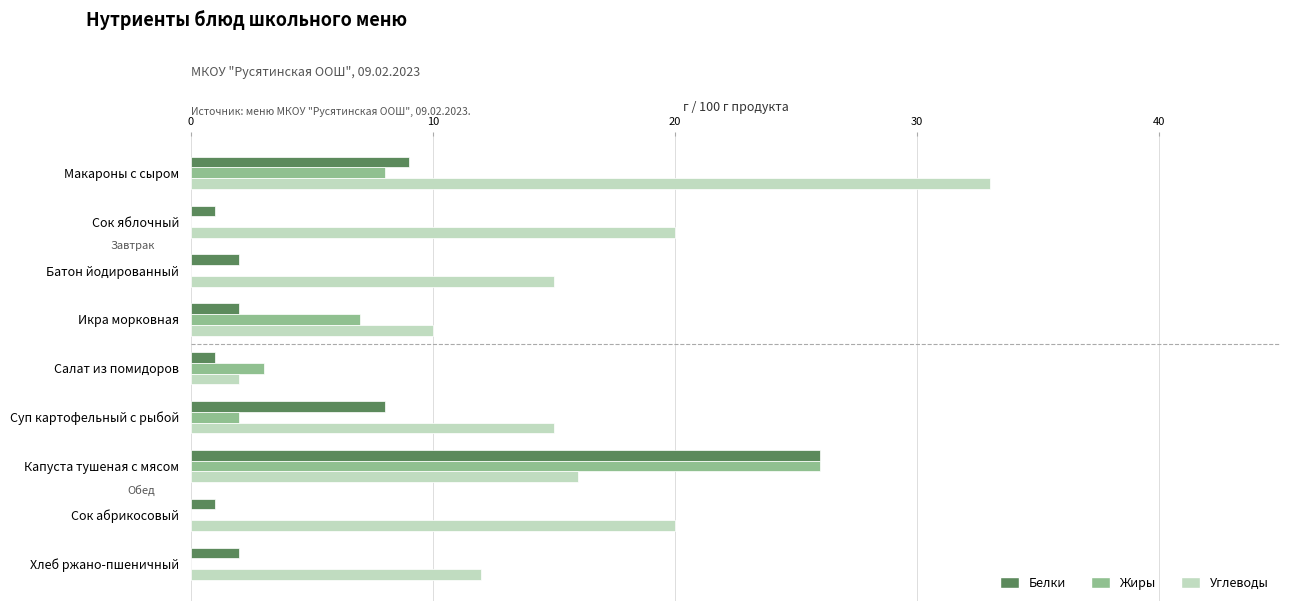

What is the sum of all Углеводы values?

143